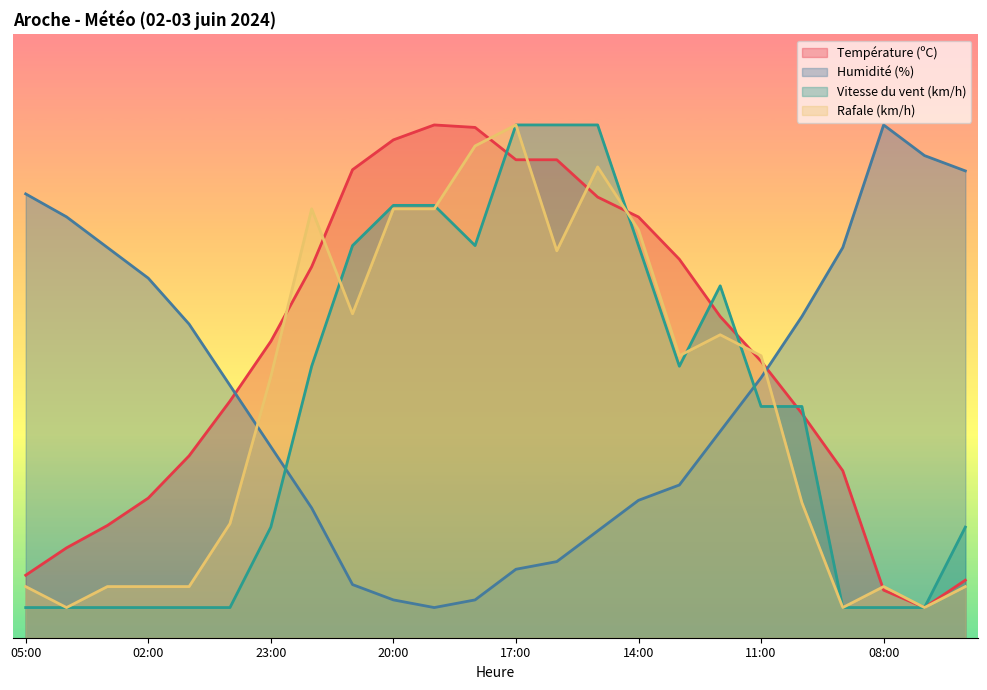

Does the chart display data point markers on the line(s)?

No